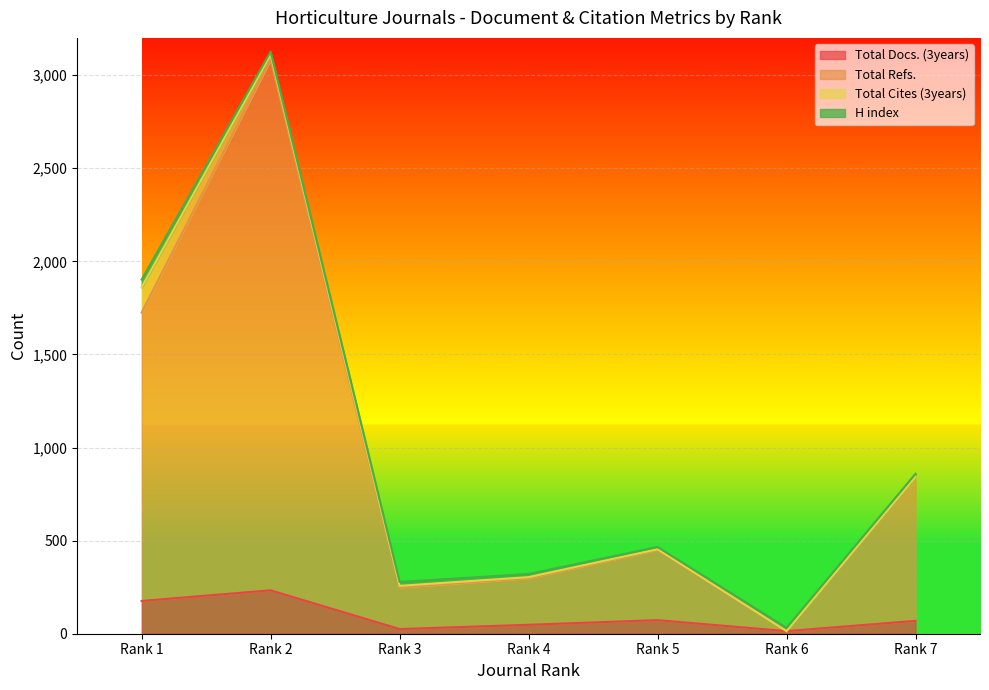

At how many categories does at least one series exceed 160?

6